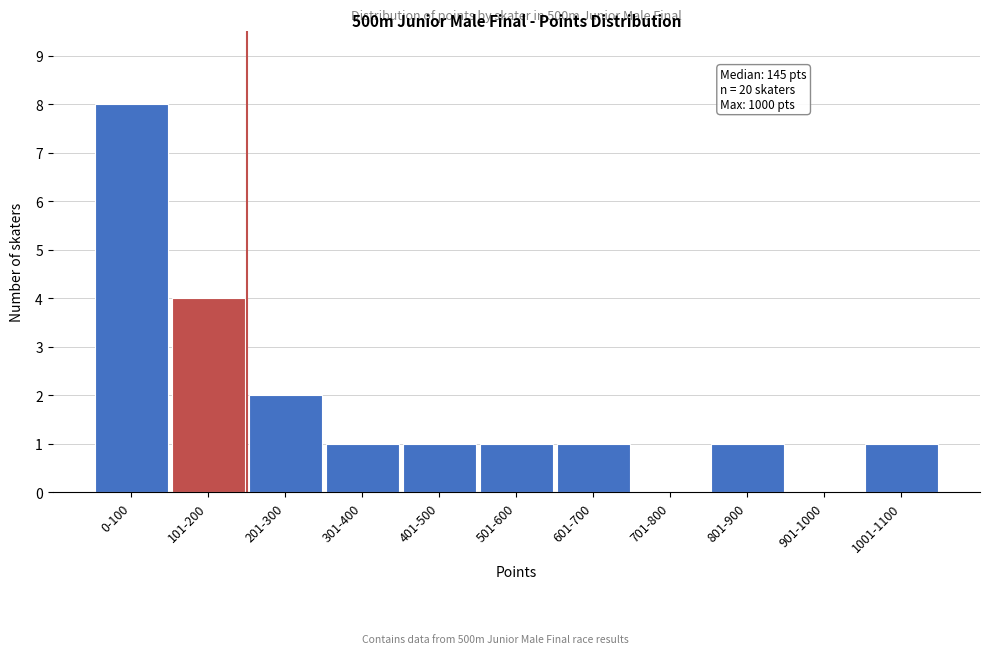

Reading left to right, extract all data points from this chart.

0-100=8	101-200=4	201-300=2	301-400=1	401-500=1	501-600=1	601-700=1	701-800=0	801-900=1	901-1000=0	1001-1100=1